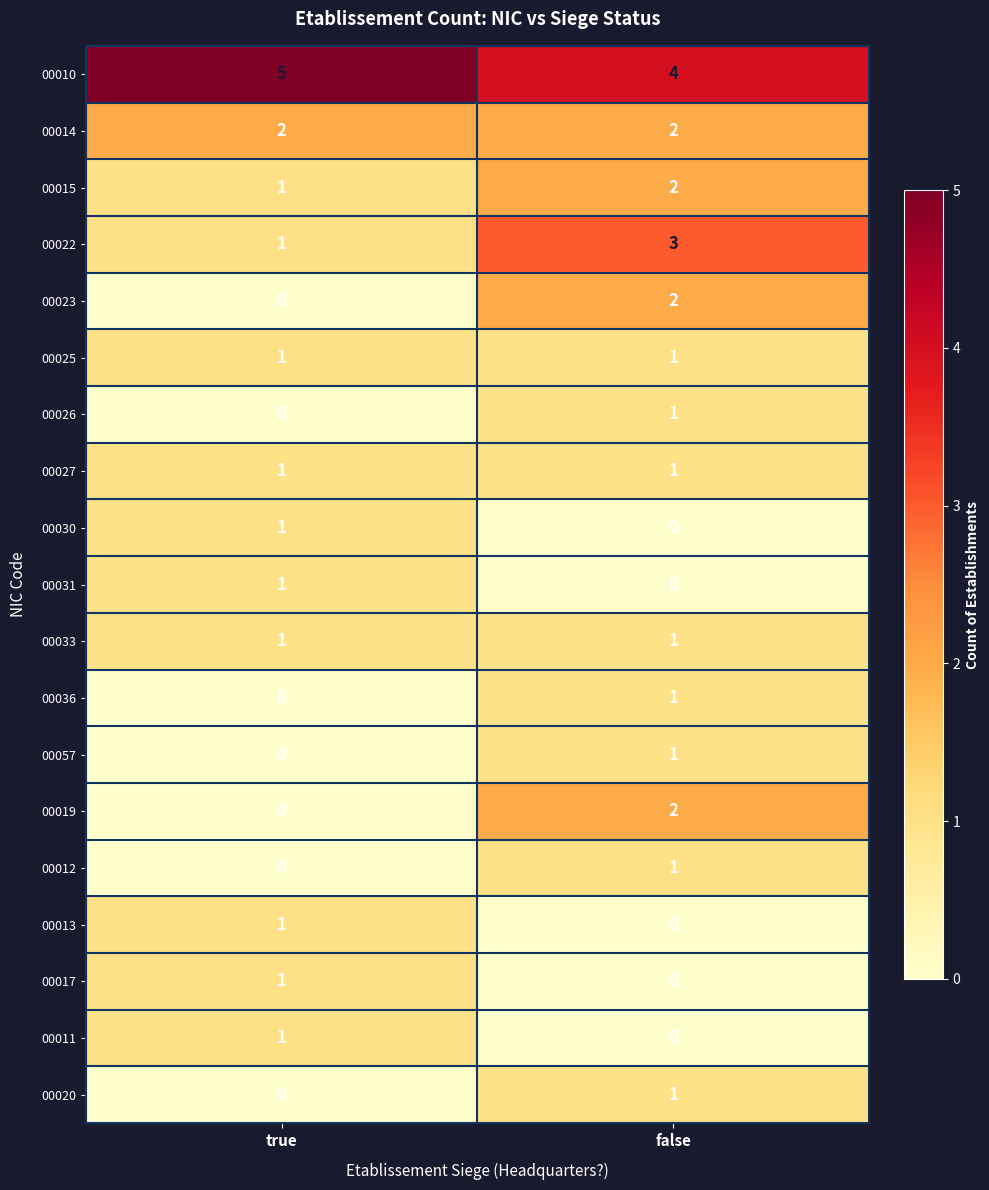

What is the total value across all series at true?

17